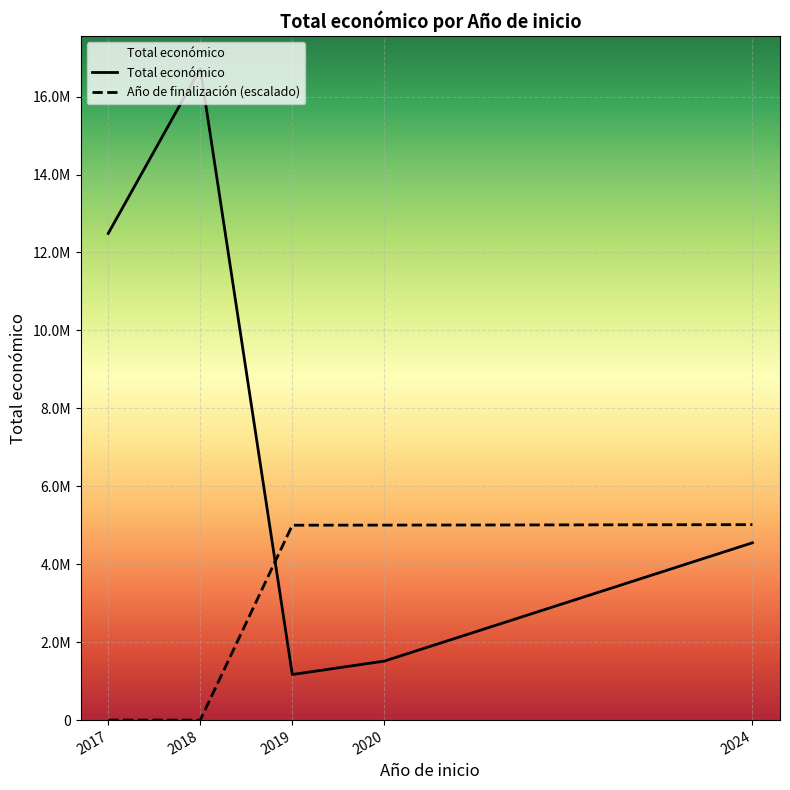

List the series in order of their overall mean, lowest first.

Año de finalización (escalado), Total económico